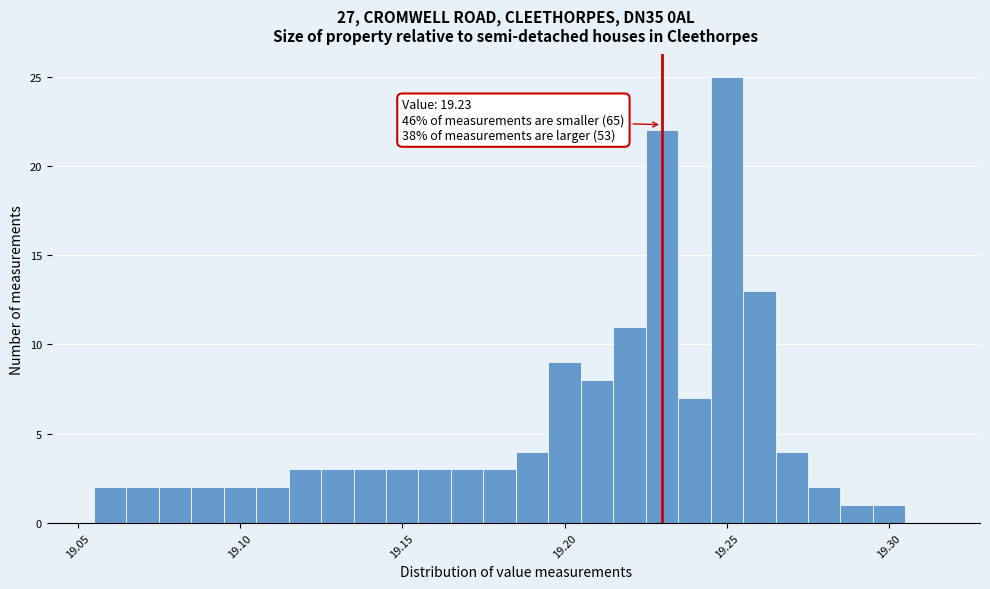

Around what value on the x-axis is the tallest bar? Give the approximate position of its centre, as read against the axis.

19.250